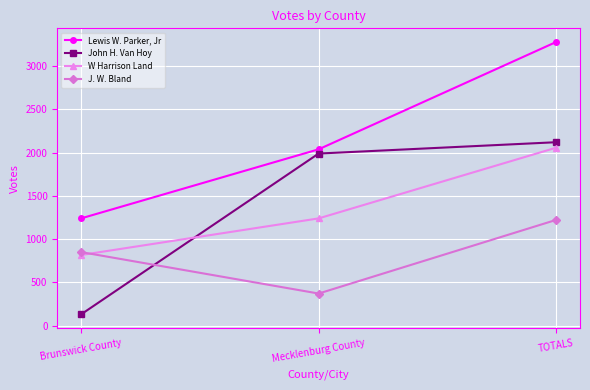

What is the total value across all series at Mecklenburg County?

5639